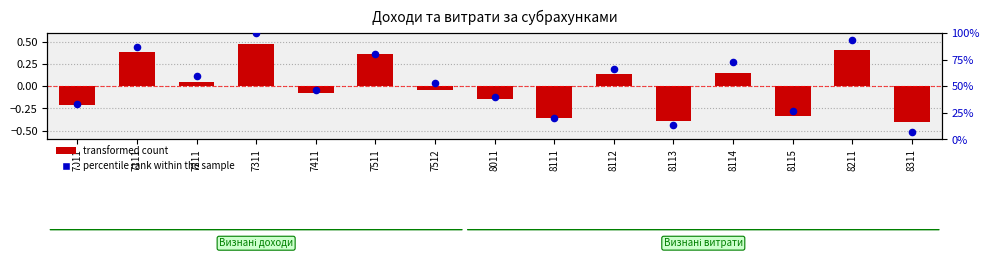

Which series has the largest Y range (max minus min)?

percentile rank within the sample